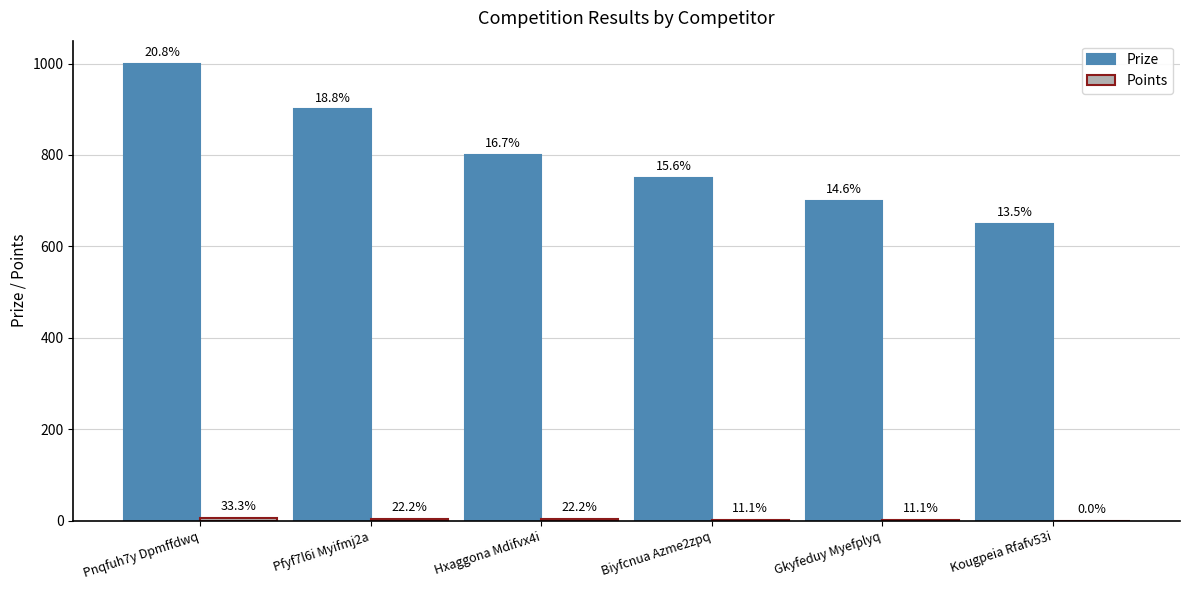

Is it true that Prize equals 700 at Gkyfeduy Myefplyq?

True